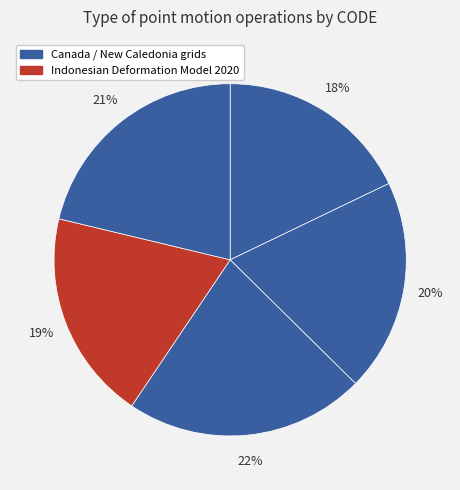

Count the number of slices in the pie.

5